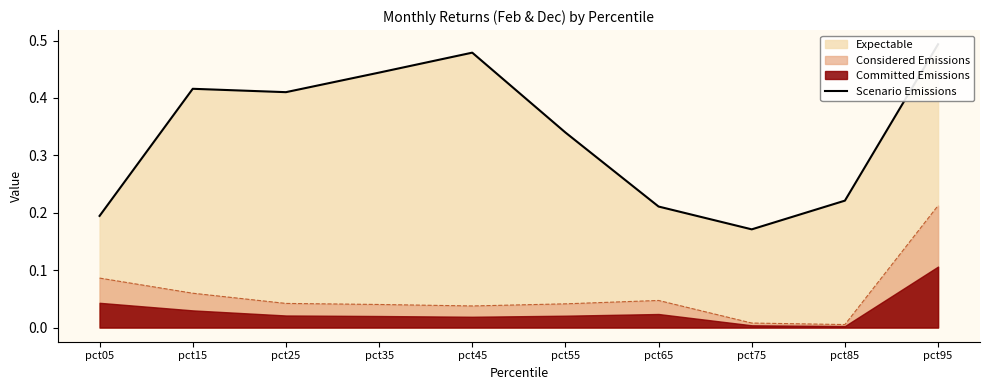

What is the value of the 1st point from the left?

0.2